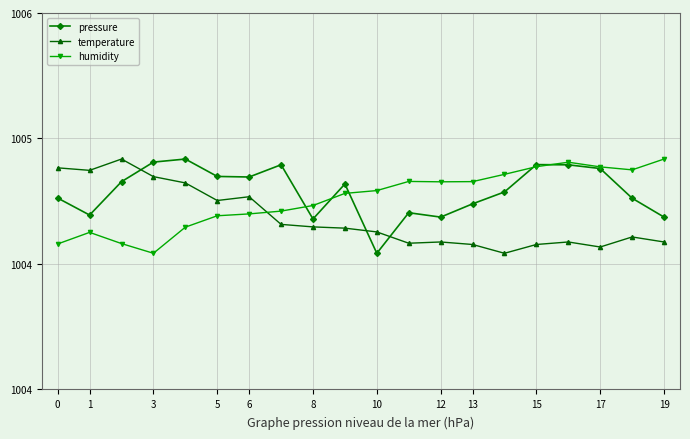

What are all the series names shown in the legend?

pressure, temperature, humidity